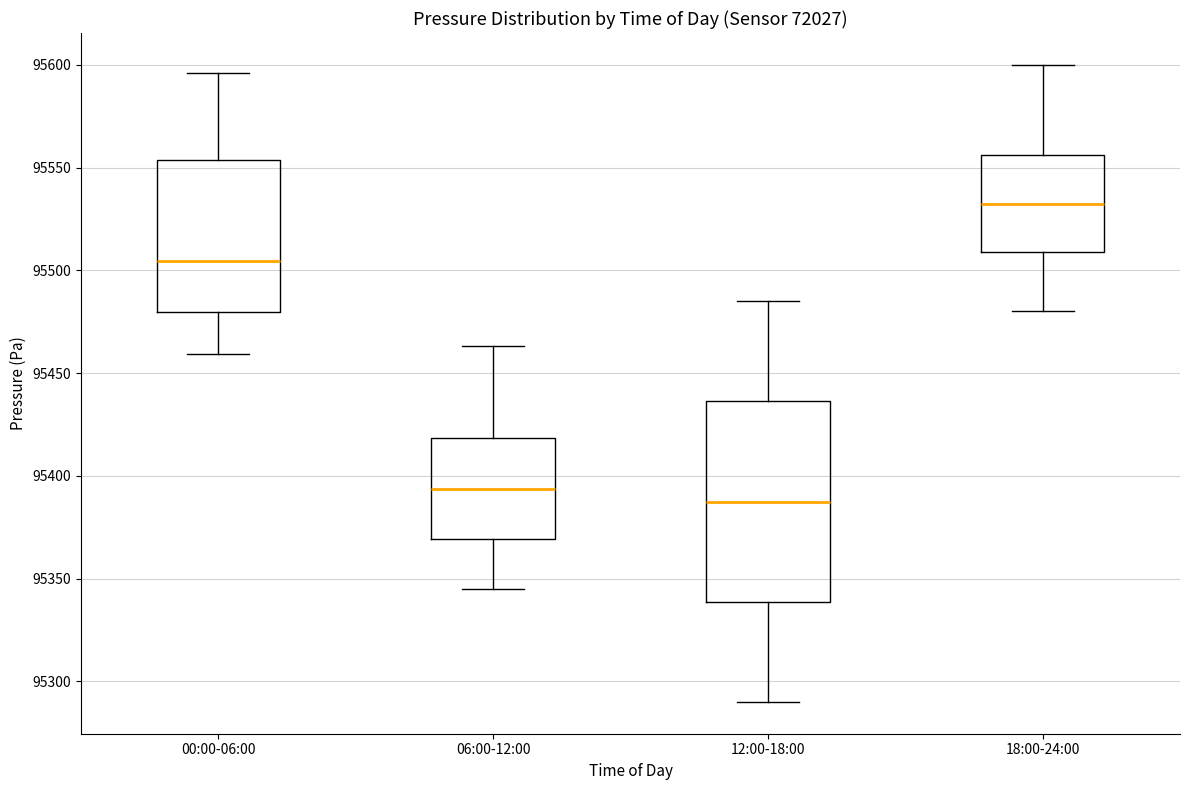

Which box's median line is the lowest?

12:00-18:00